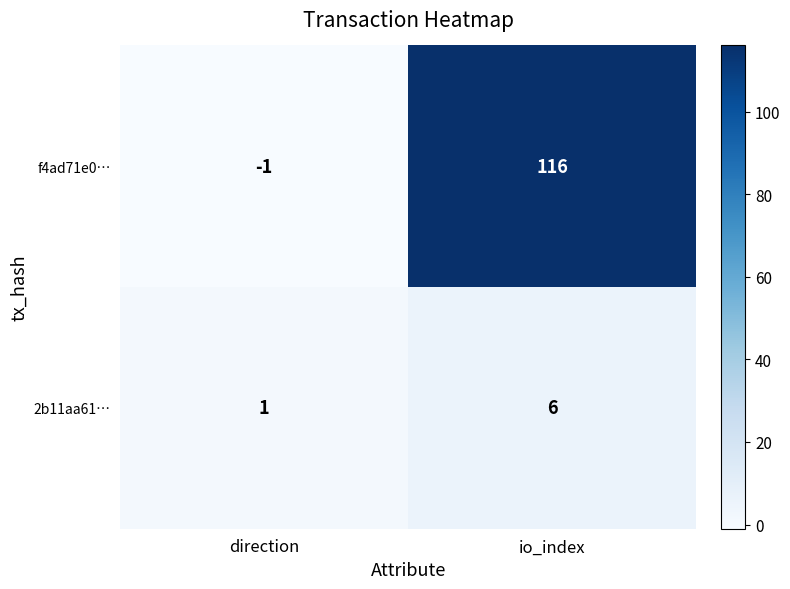

Rank the series at direction from highest to lowest value.

2b11aa61…, f4ad71e0…